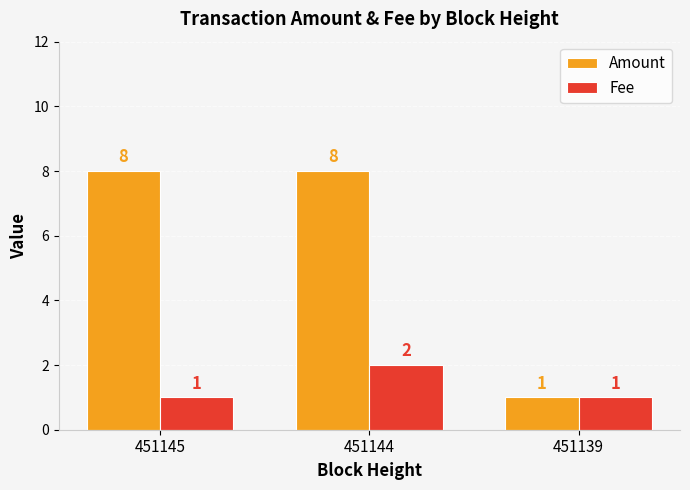

The value of Fee at 451145 is 1. True or false?

True